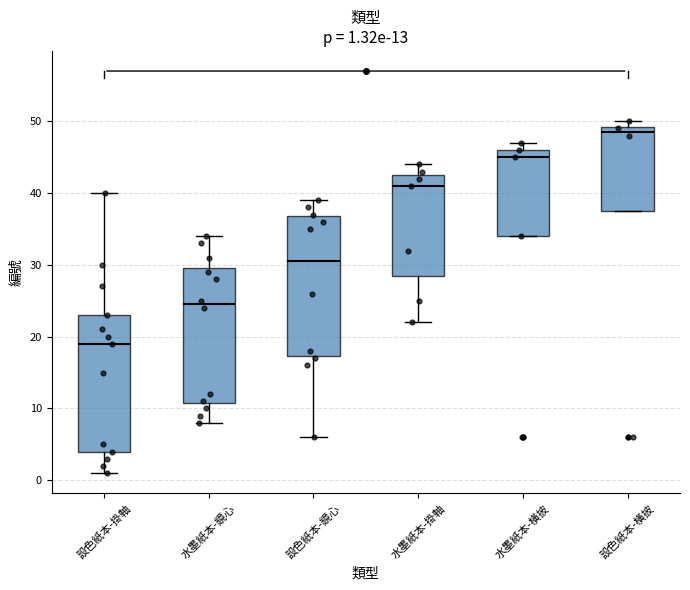

Which box's median line is the lowest?

設色紙本-掛軸